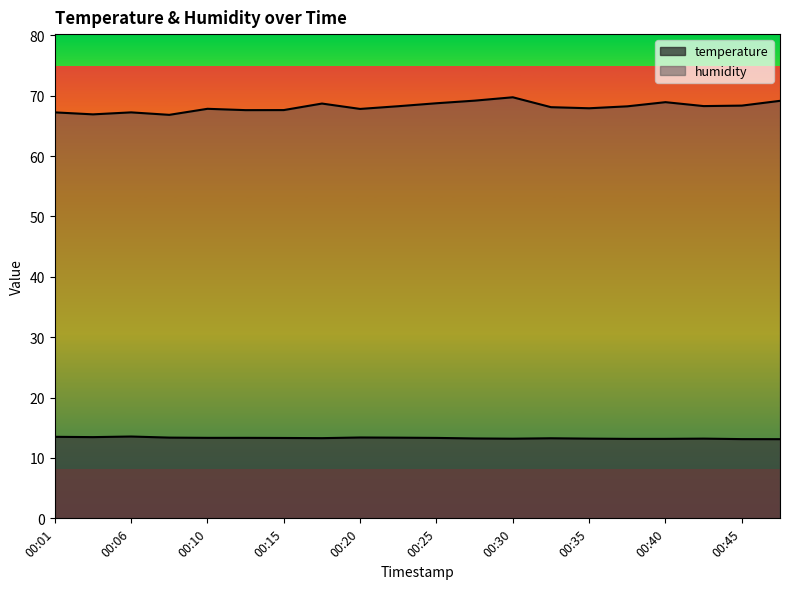

Rank the series by their average value, from highest to lowest.

humidity, temperature